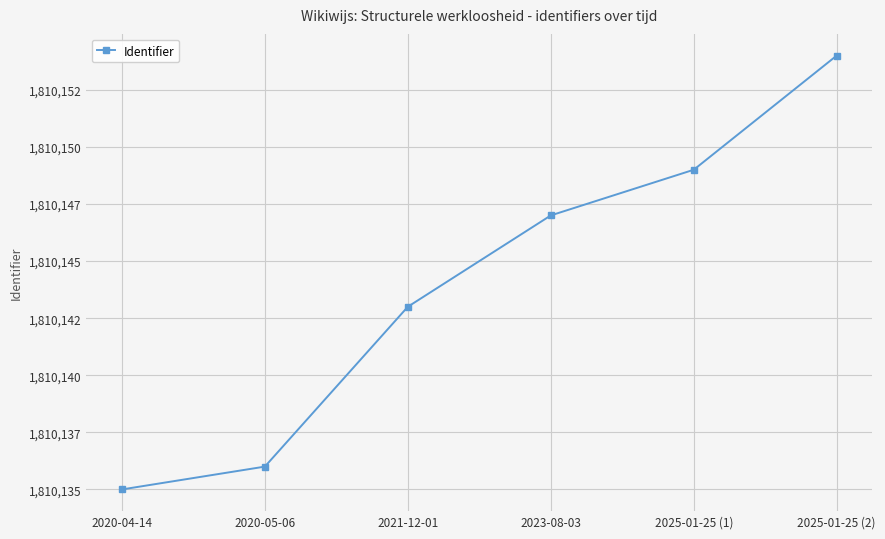

True or false: the data has more than 2 interior local peaks.

False